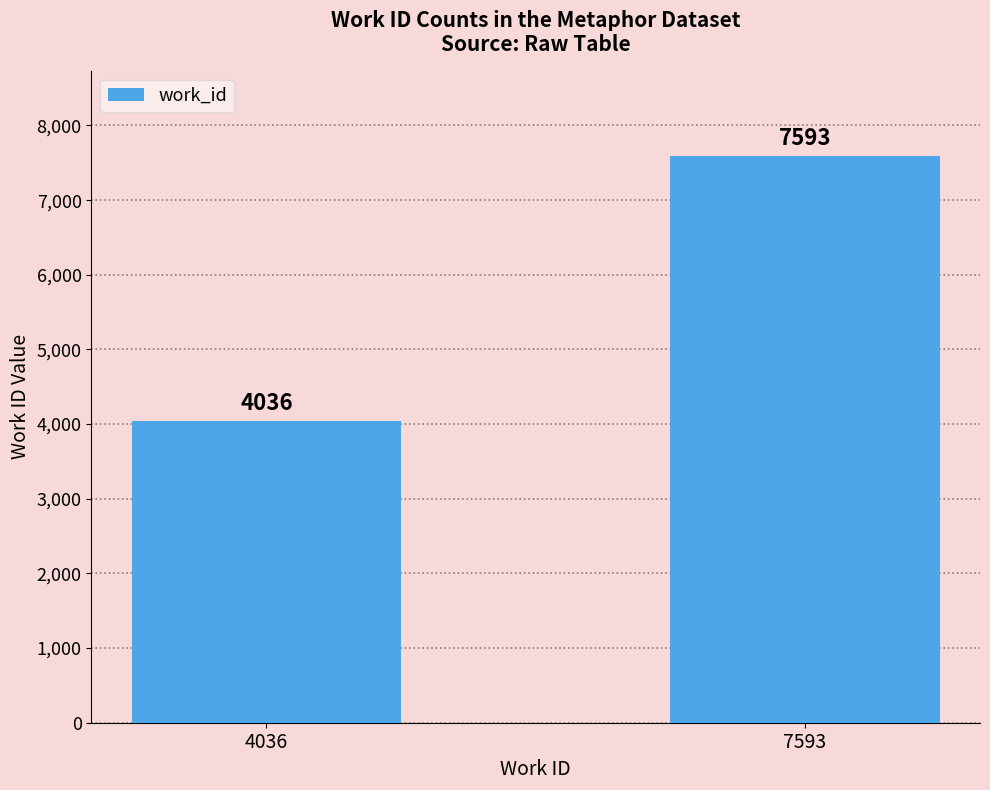

What is the value of the 2nd bar from the left?

7593